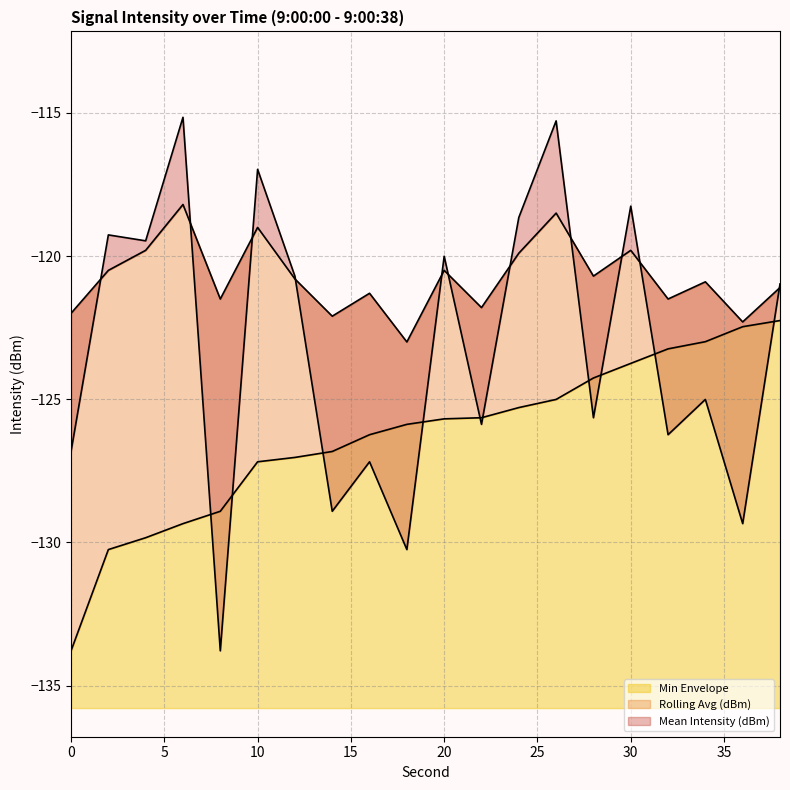

How many interior local peaks does the Rolling Avg (dBm) series have?

7